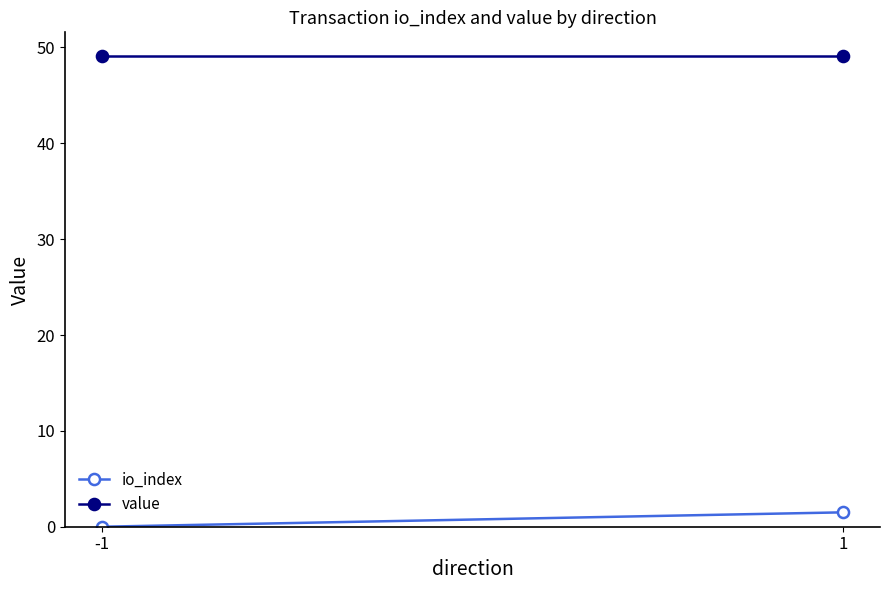

The value series shows 49.1 at -1. True or false?

True